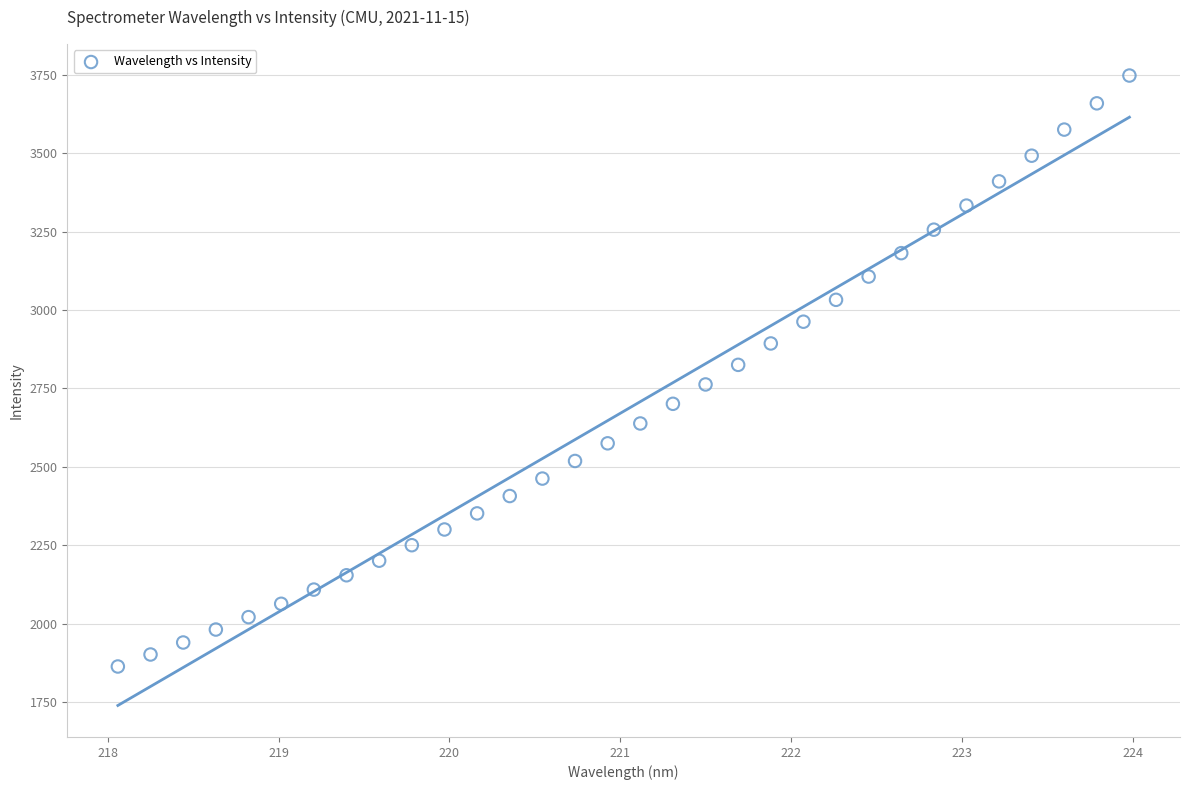

What is the range of Y values (max minus min)?

1885.0